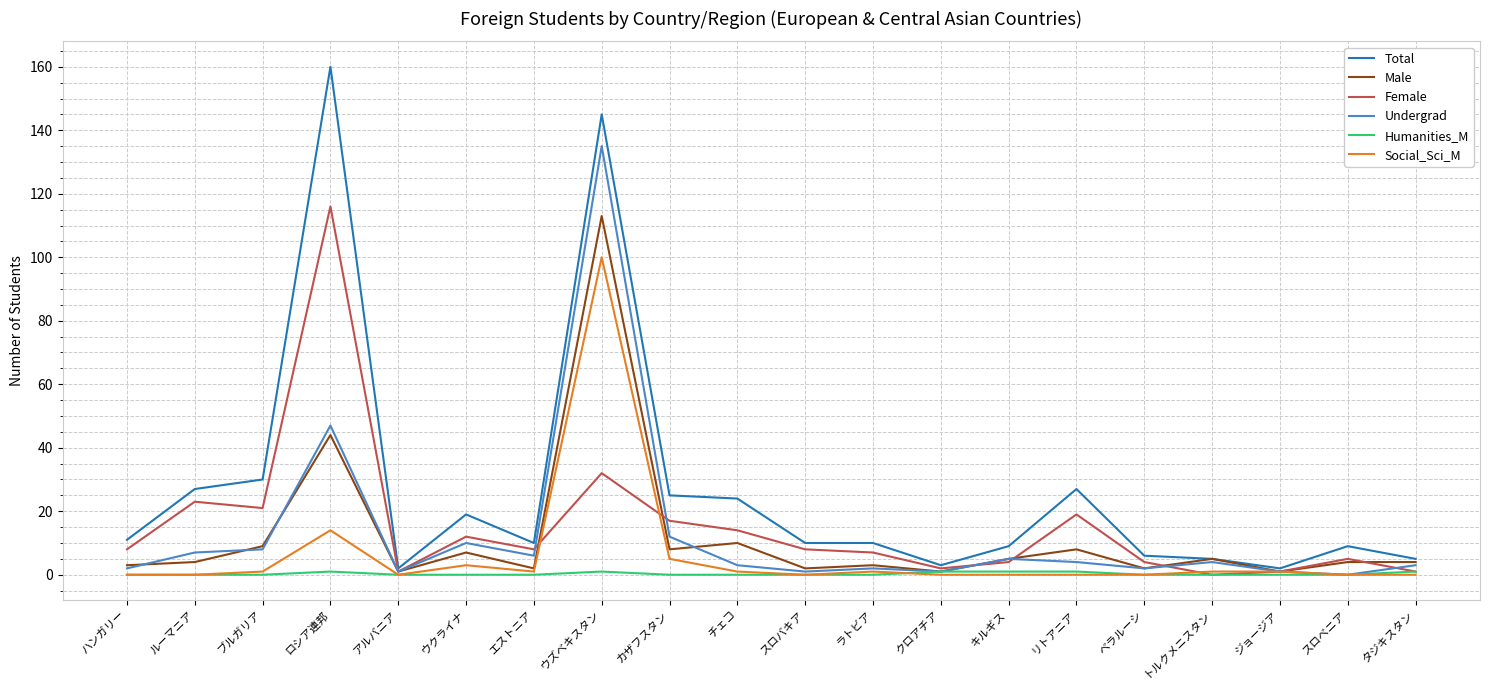

Which series has the widest spread of values?

Total